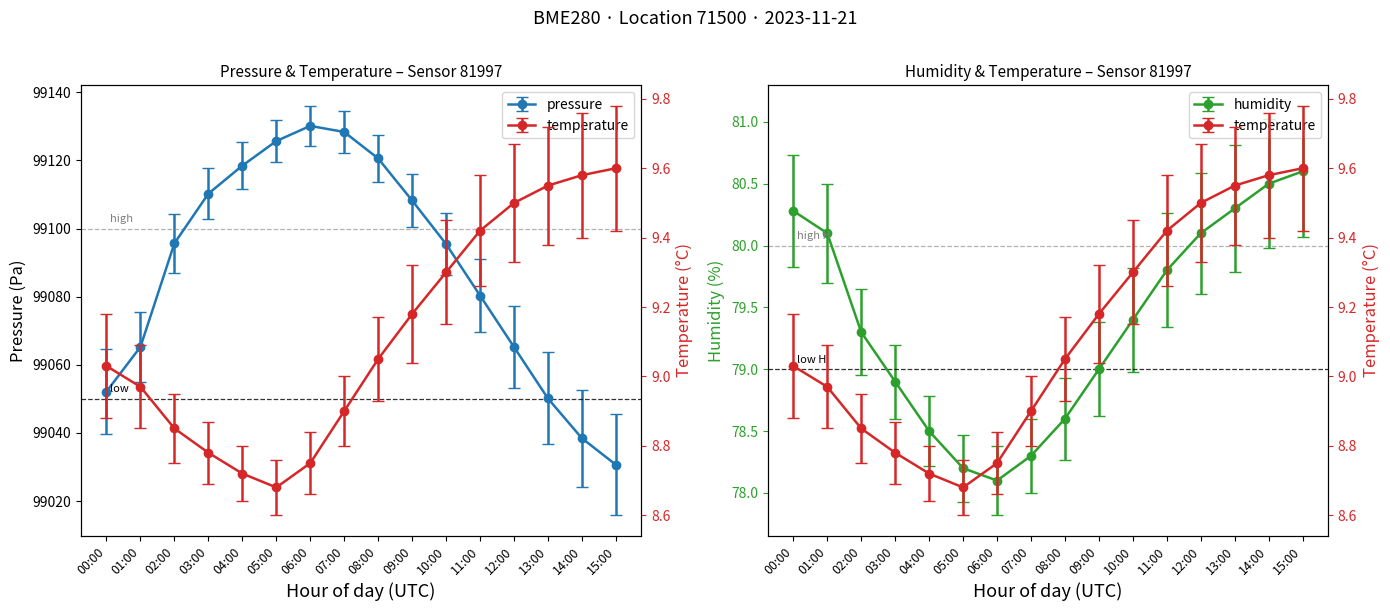

Is it true that pressure equals 99065.3 at 01:00?

True